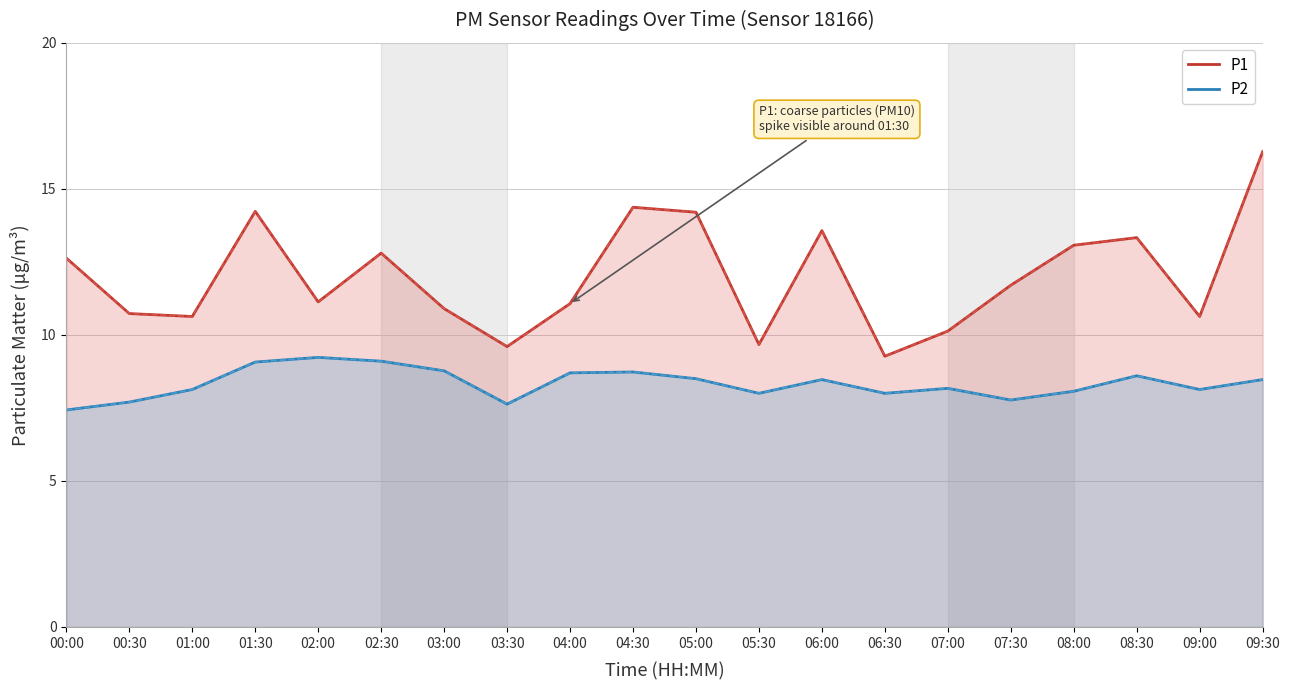

Rank the categories by P2 value from lowest to highest.

00:00, 03:30, 00:30, 07:30, 05:30, 06:30, 08:00, 01:00, 09:00, 07:00, 06:00, 09:30, 05:00, 08:30, 04:00, 04:30, 03:00, 01:30, 02:30, 02:00